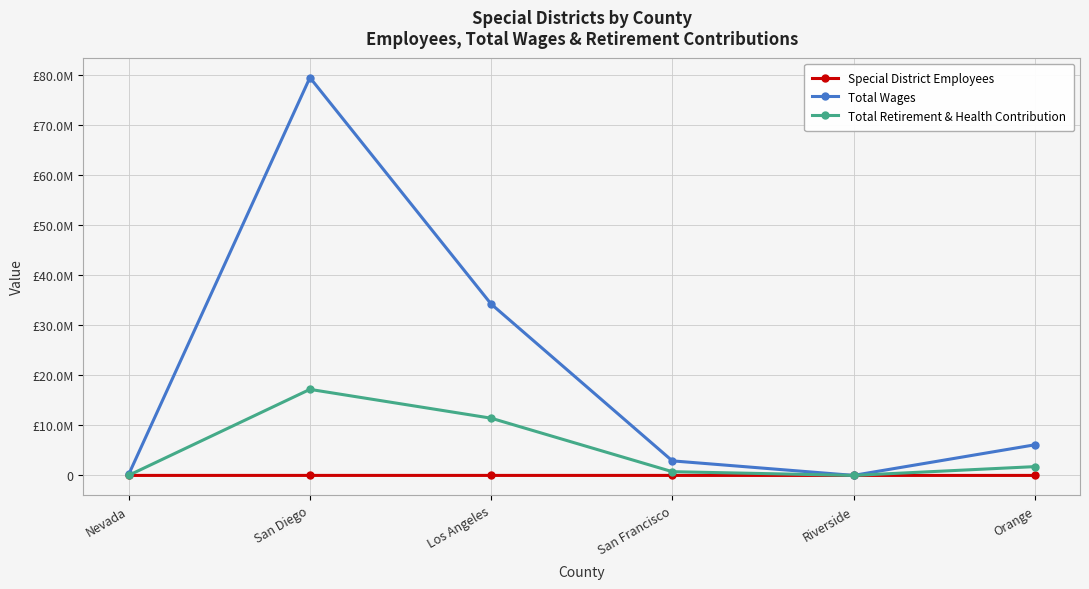

What position from the left is San Francisco?

4